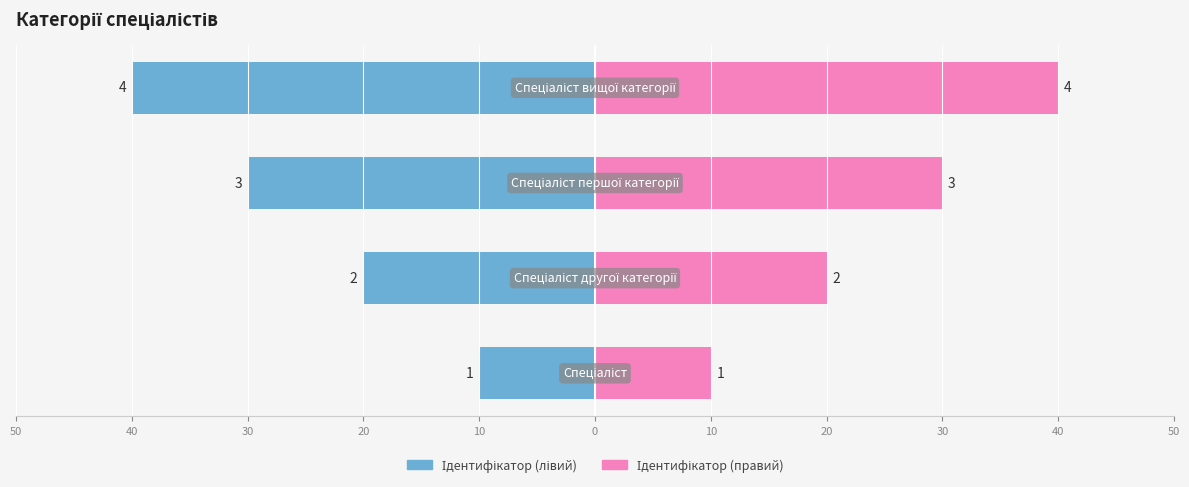

Rank the series by their average value, from highest to lowest.

Ідентифікатор (правий), Ідентифікатор (лівий)